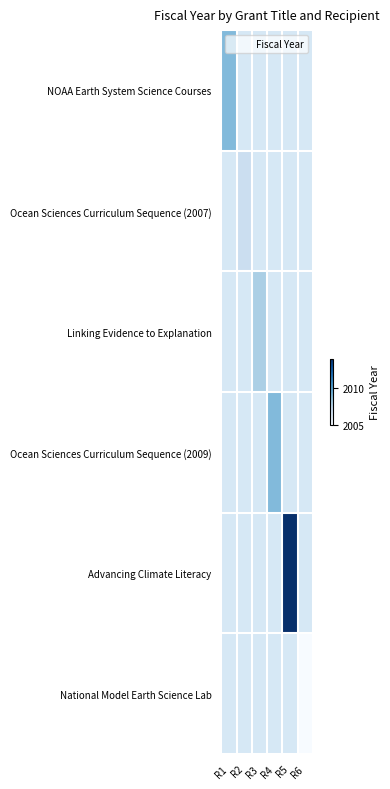

Rank the series at R1 from highest to lowest value.

NOAA Earth System Science Courses, Ocean Sciences Curriculum Sequence (2007), Linking Evidence to Explanation, Ocean Sciences Curriculum Sequence (2009), Advancing Climate Literacy, National Model Earth Science Lab